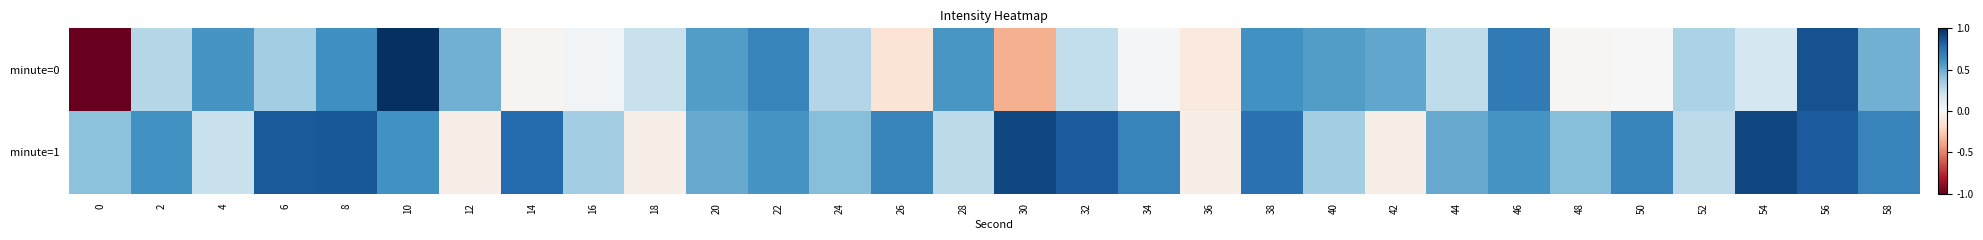

Which has a higher value, 56 or 46?

56